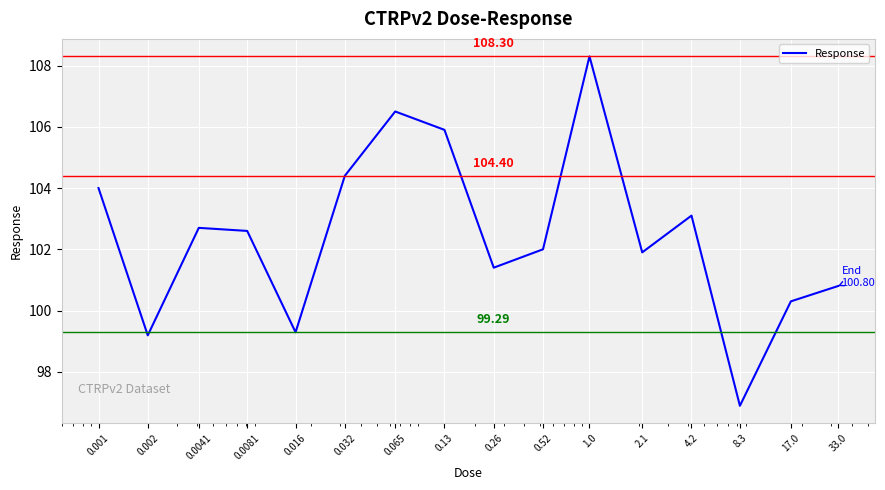

What is the greatest value displayed?

108.3